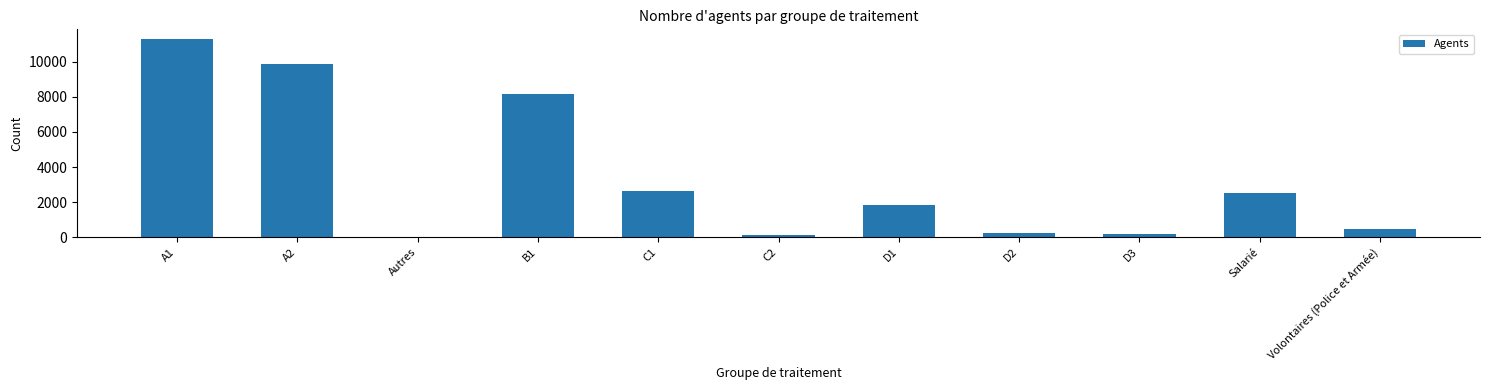

At which category does the chart reach its peak across all series?

A1